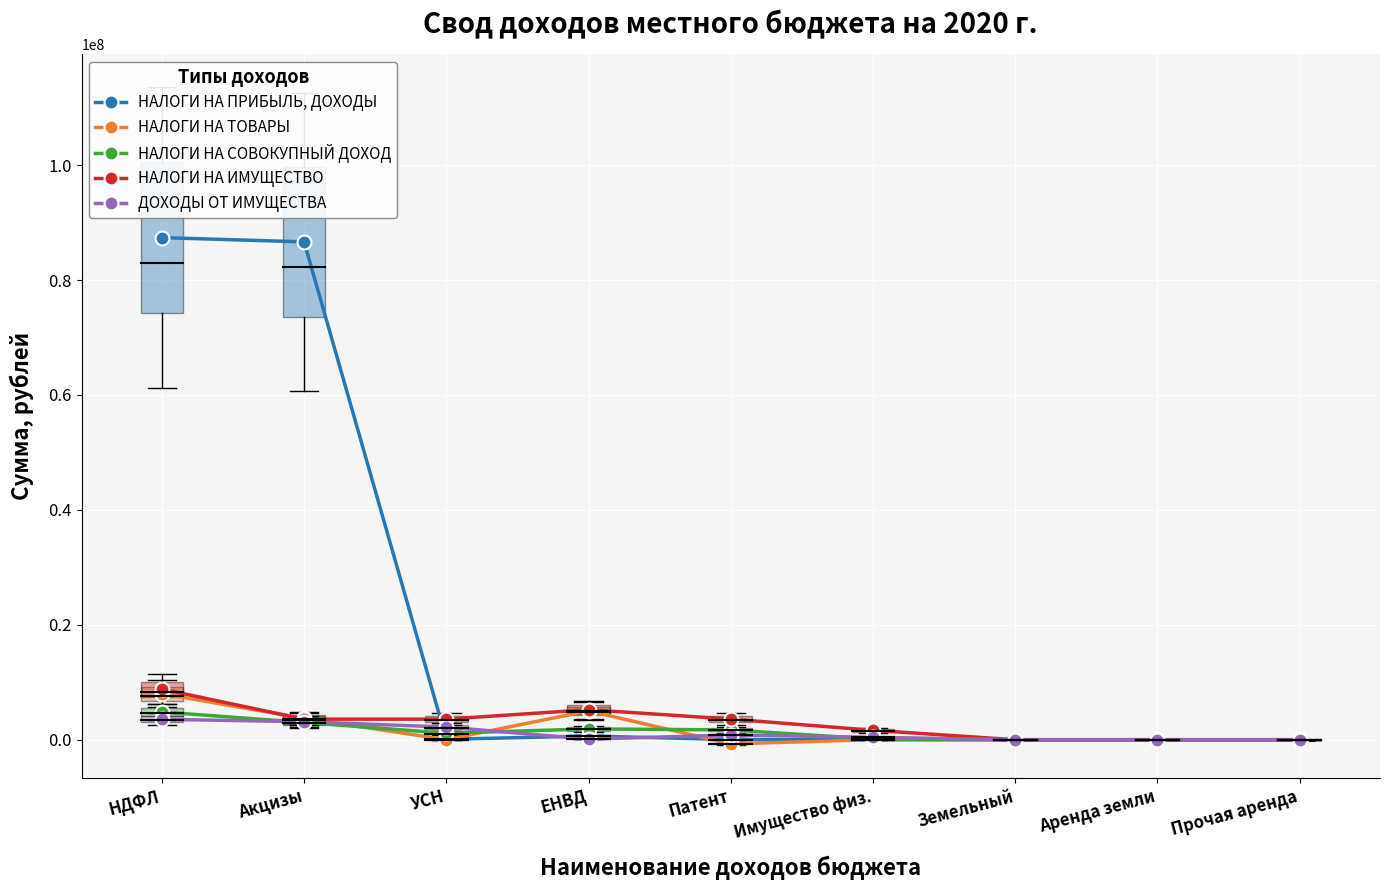

List the series in order of their peak value, lowest first.

ДОХОДЫ ОТ ИМУЩЕСТВА, НАЛОГИ НА СОВОКУПНЫЙ ДОХОД, НАЛОГИ НА ТОВАРЫ, НАЛОГИ НА ИМУЩЕСТВО, НАЛОГИ НА ПРИБЫЛЬ, ДОХОДЫ